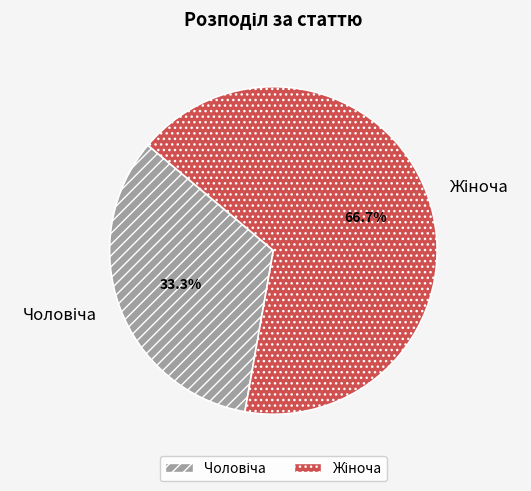

Does any single category account for the majority?

Yes